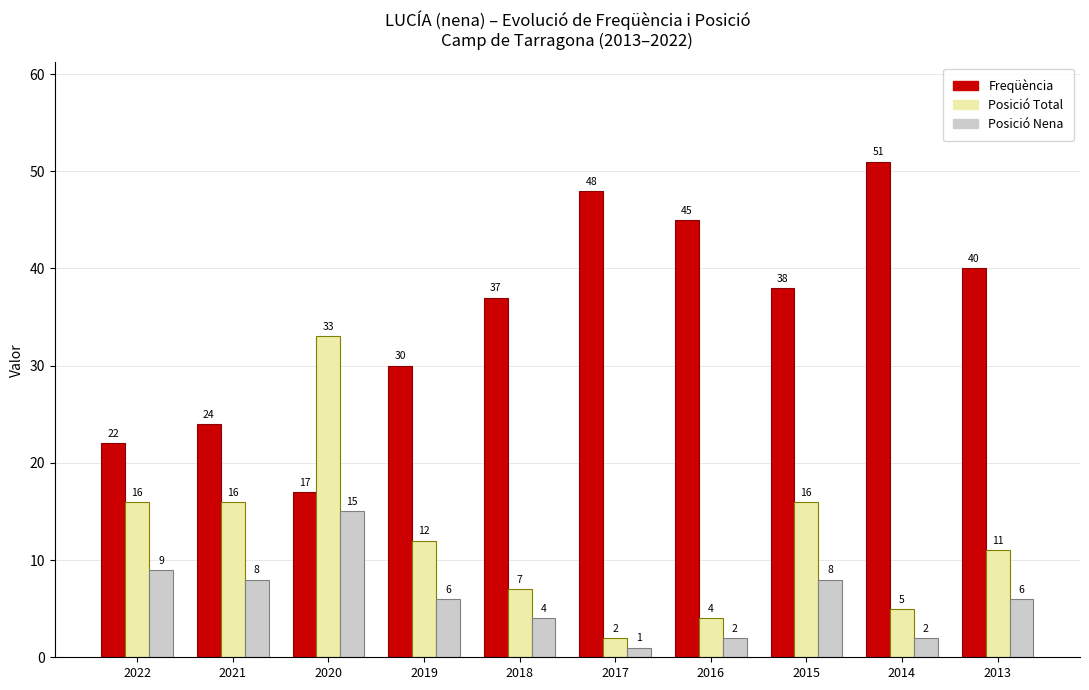

At 2022, list the series in order from largest to smallest.

Freqüència, Posició Total, Posició Nena